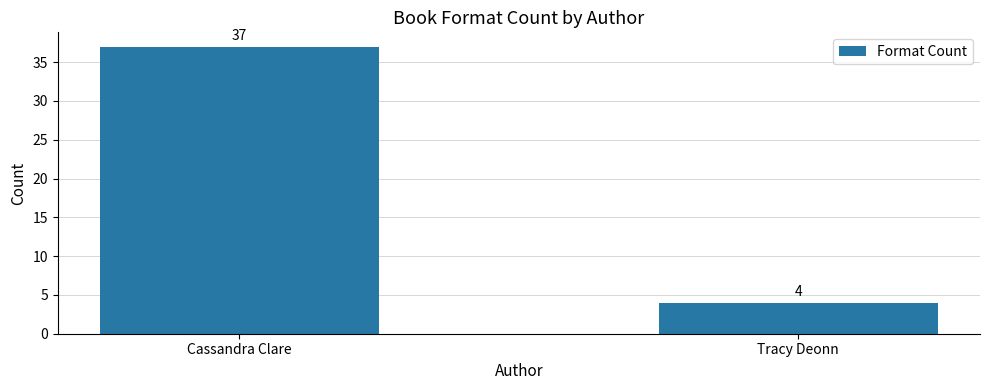

The chart shows a value of 50 at Cassandra Clare. True or false?

False